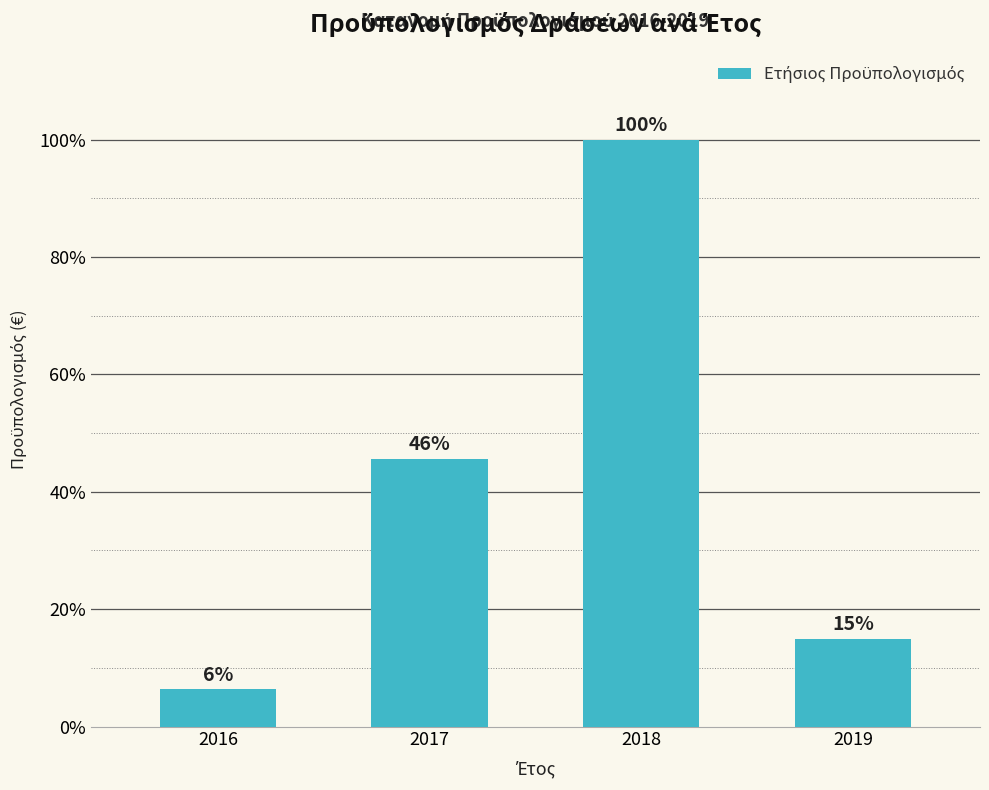

What is the value of the 1st bar from the left?

6.3